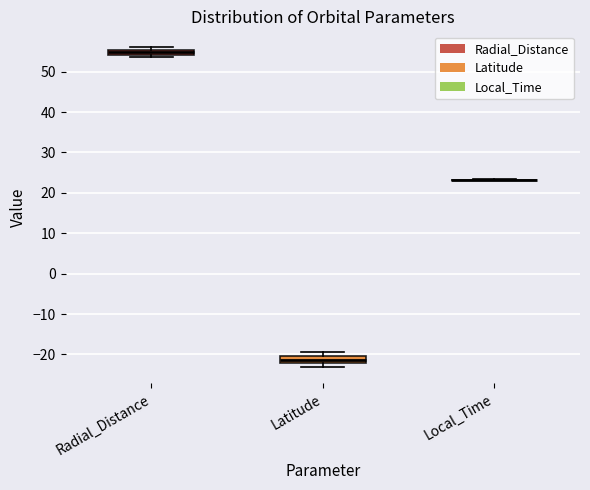

Where is the upper edge of the box for Radial_Distance on the y-axis? The values are not printed on the chart, so give them approximately, as read against the axis.

55